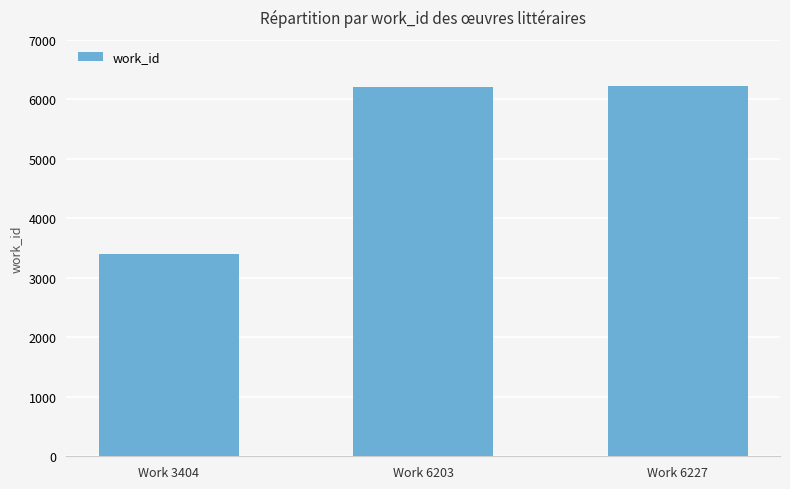

Approximately how many times larger is the value at Work 6227 compared to Work 6203?

1.0